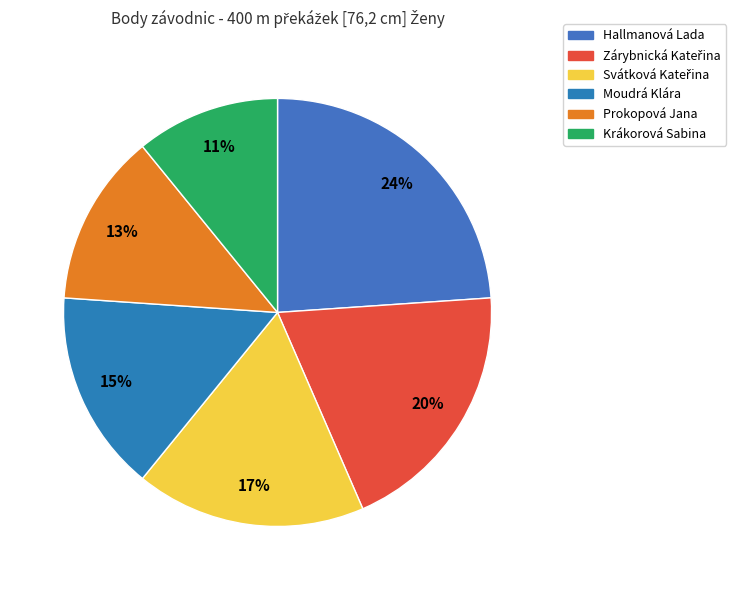

Is Moudrá Klára the majority of the pie?

No